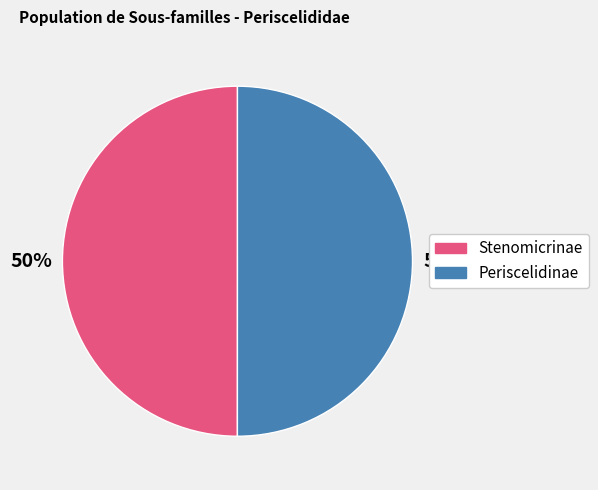

The Periscelidinae slice represents 44% of the pie. True or false?

False